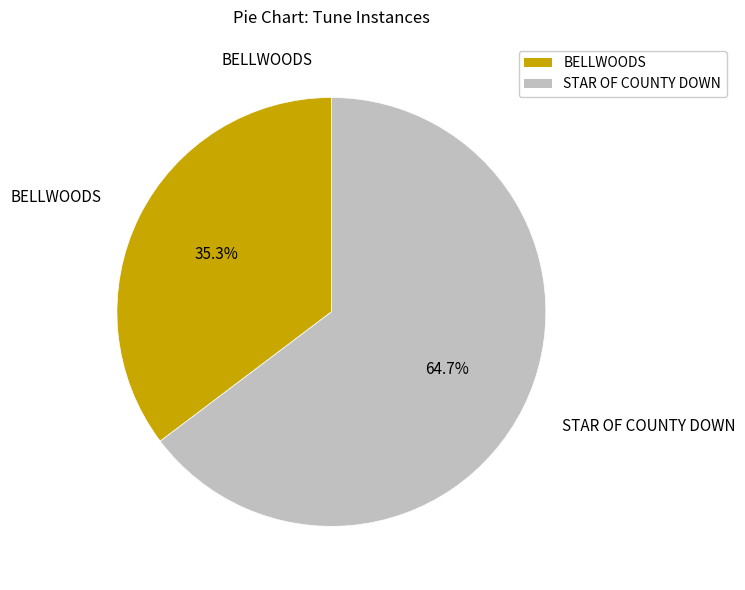

To the nearest percent, what portion does STAR OF COUNTY DOWN represent?

65%